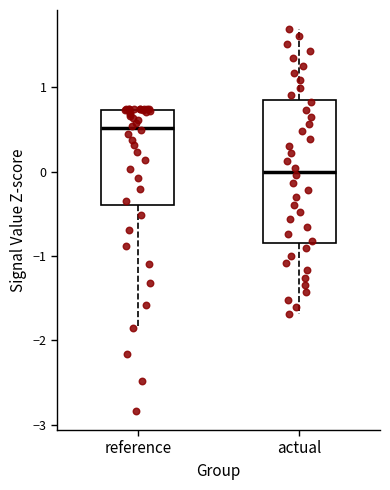

Reading left to right, transcribe this box plot: for each box, give where its median line is, the range the box spans, and where its two whiskers end, as read against the y-axis. The values are not printed on the chart, so give them approximately, as read against the axis.

reference: median 0.5, box -0.4 to 0.7, whiskers -1.9 to 0.7
actual: median 0.0, box -0.8 to 0.8, whiskers -1.7 to 1.7